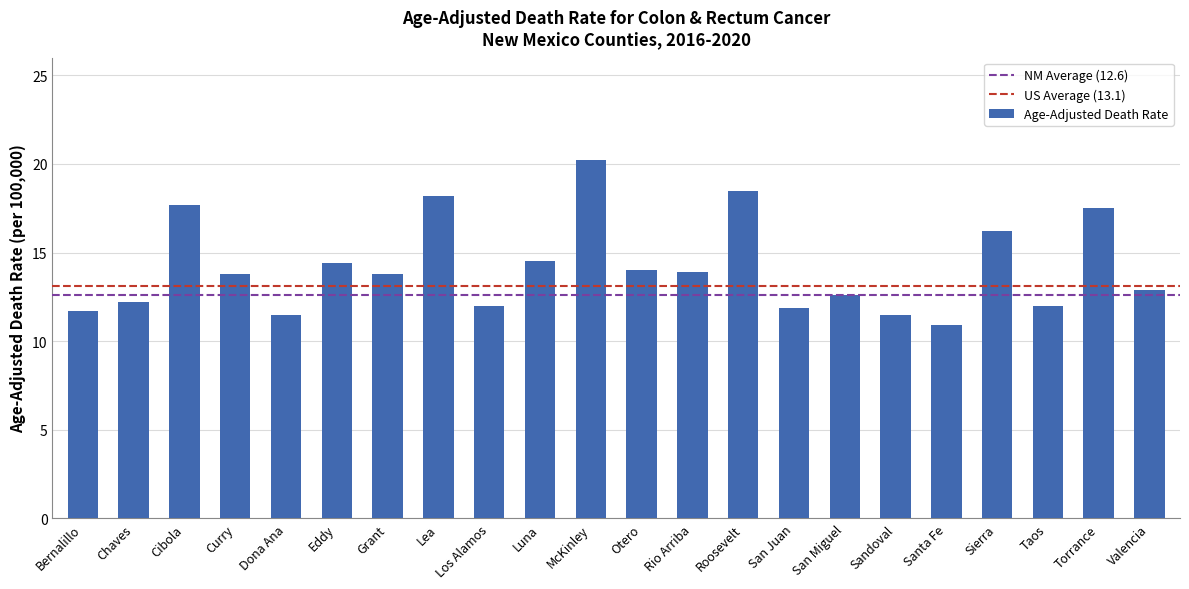

What is the change in value from McKinley to San Miguel?

-7.6